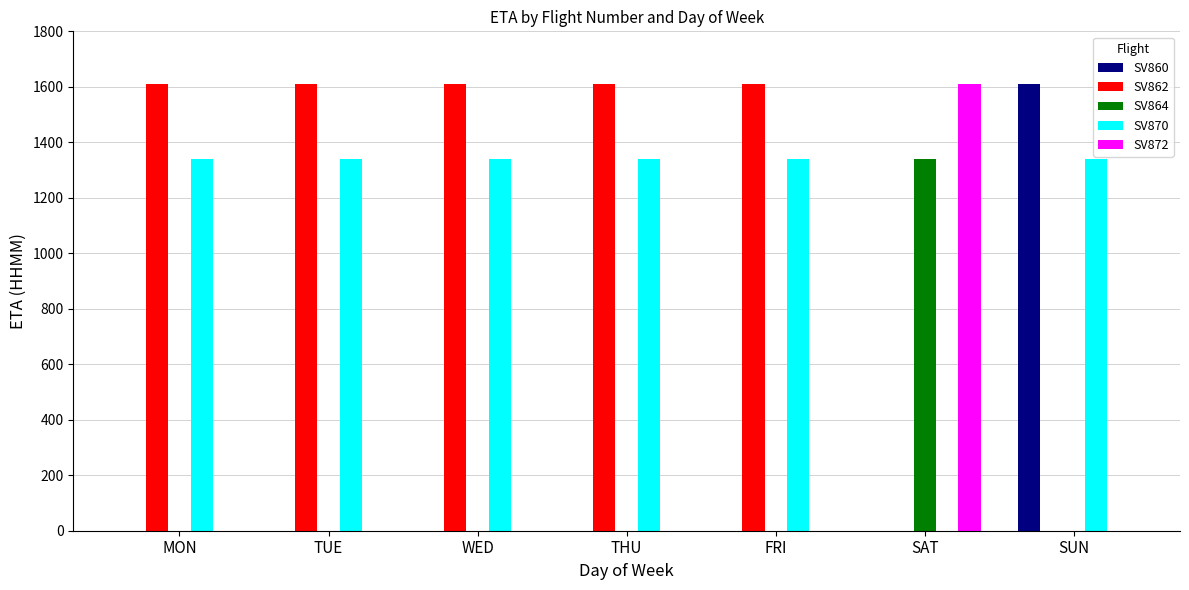

What is the highest value of the SV872 series?

1610